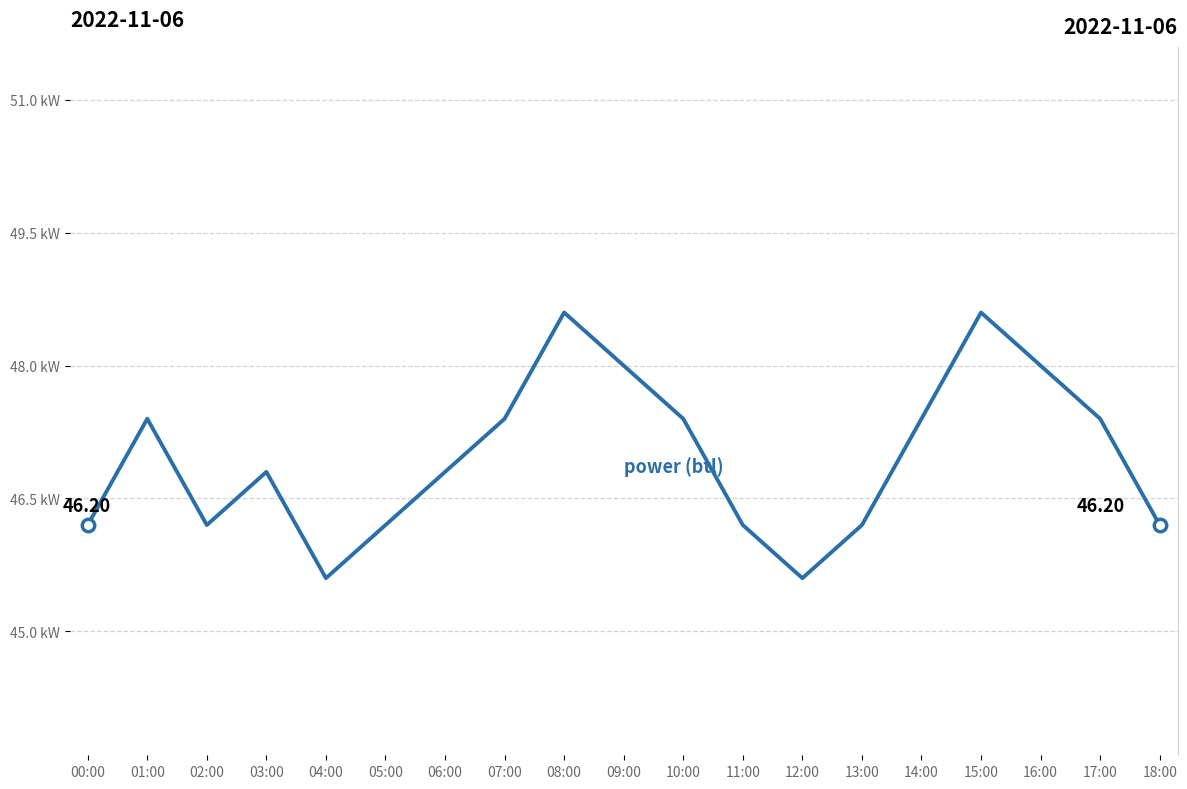

Between 04:00 and 10:00, which is larger?

10:00